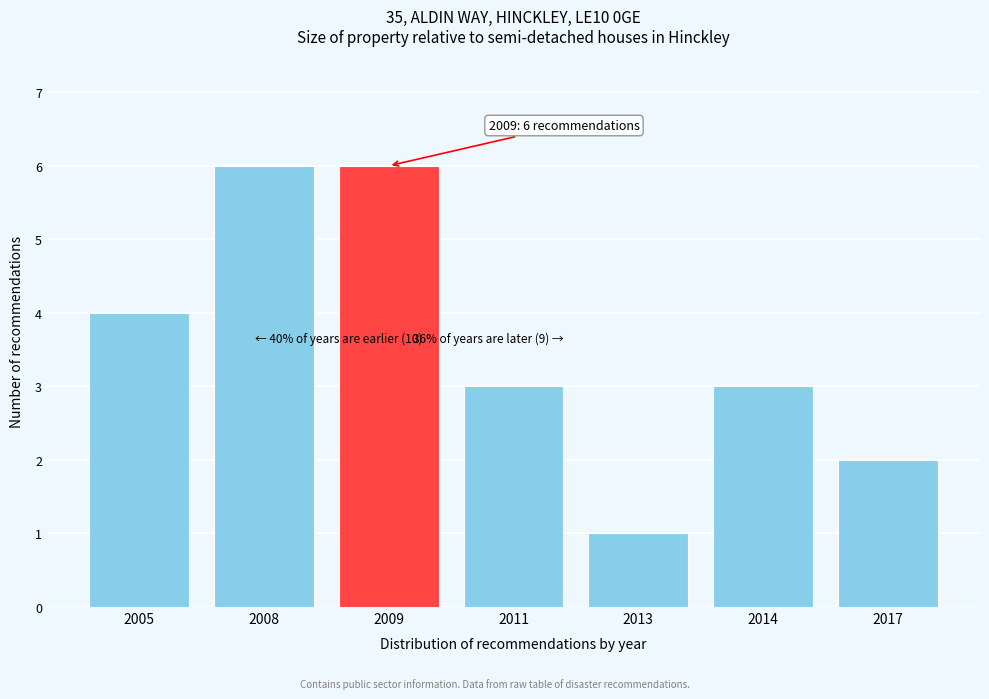

Reading left to right, what are all the values shown in this chart?

2005=4	2008=6	2009=6	2011=3	2013=1	2014=3	2017=2